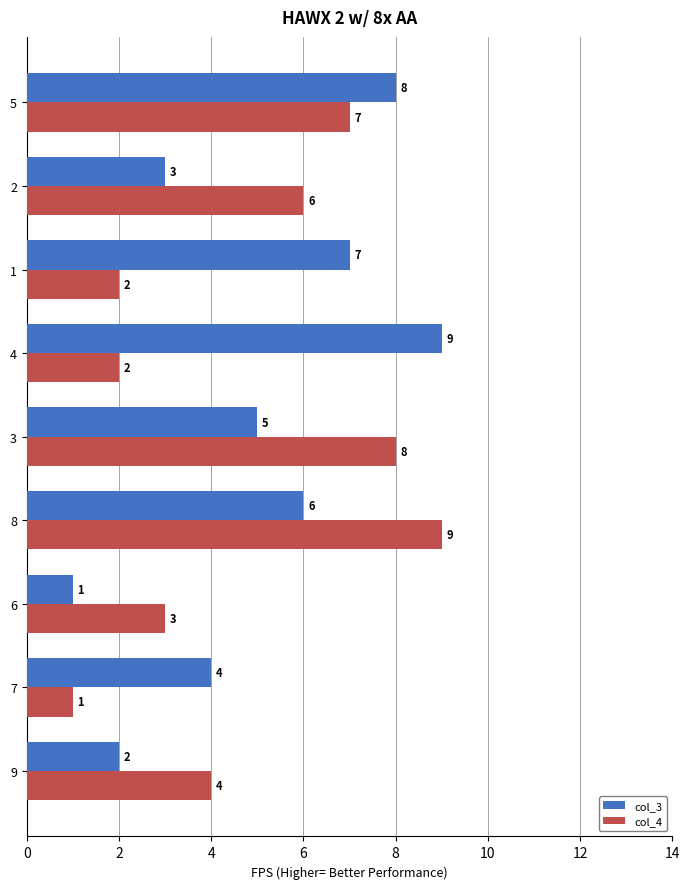

Where is col_3 nearest to the value 5?

3